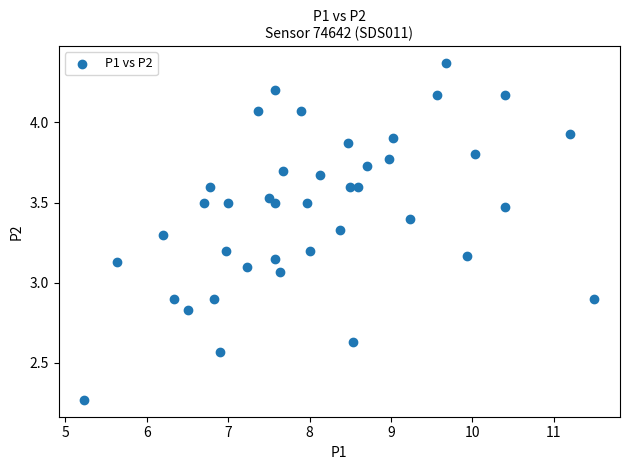

What is the range of X values (max minus min)?

6.3